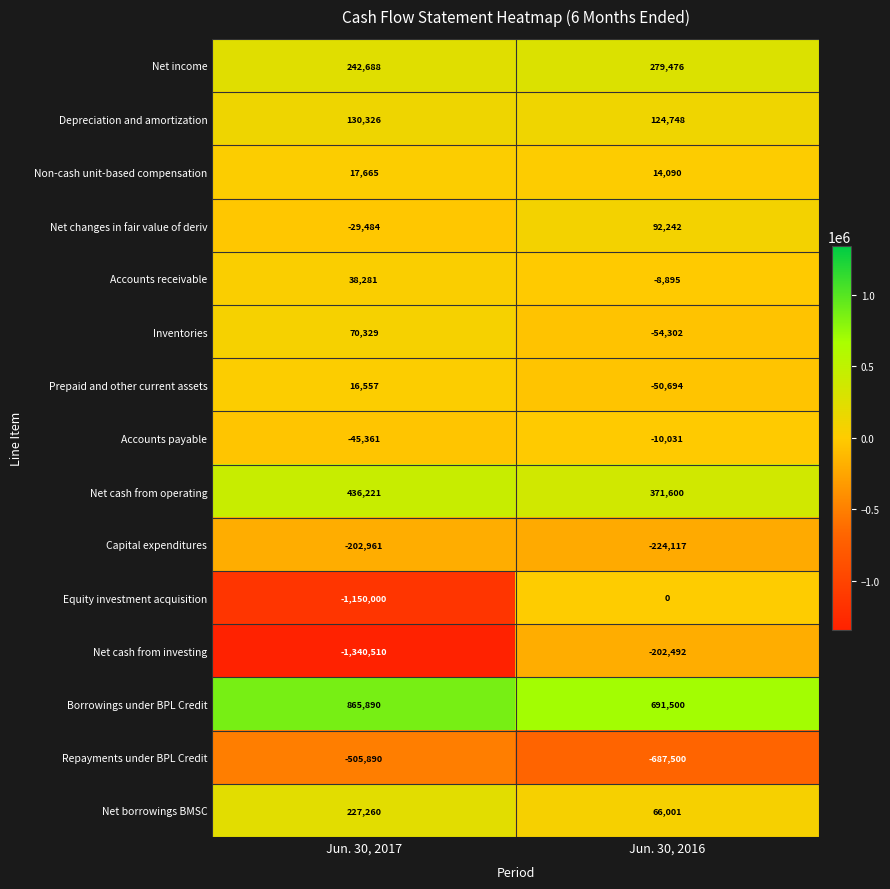

Reading right to left, extract all data points from this chart.

Net income: Jun. 30, 2016=279476	Jun. 30, 2017=242688
Depreciation and amortization: Jun. 30, 2016=124748	Jun. 30, 2017=130326
Non-cash unit-based compensation: Jun. 30, 2016=14090	Jun. 30, 2017=17665
Net changes in fair value of deriv: Jun. 30, 2016=92242	Jun. 30, 2017=-29484
Accounts receivable: Jun. 30, 2016=-8895	Jun. 30, 2017=38281
Inventories: Jun. 30, 2016=-54302	Jun. 30, 2017=70329
Prepaid and other current assets: Jun. 30, 2016=-50694	Jun. 30, 2017=16557
Accounts payable: Jun. 30, 2016=-10031	Jun. 30, 2017=-45361
Net cash from operating: Jun. 30, 2016=371600	Jun. 30, 2017=436221
Capital expenditures: Jun. 30, 2016=-224117	Jun. 30, 2017=-202961
Equity investment acquisition: Jun. 30, 2016=0	Jun. 30, 2017=-1150000
Net cash from investing: Jun. 30, 2016=-202492	Jun. 30, 2017=-1340510
Borrowings under BPL Credit: Jun. 30, 2016=691500	Jun. 30, 2017=865890
Repayments under BPL Credit: Jun. 30, 2016=-687500	Jun. 30, 2017=-505890
Net borrowings BMSC: Jun. 30, 2016=66001	Jun. 30, 2017=227260